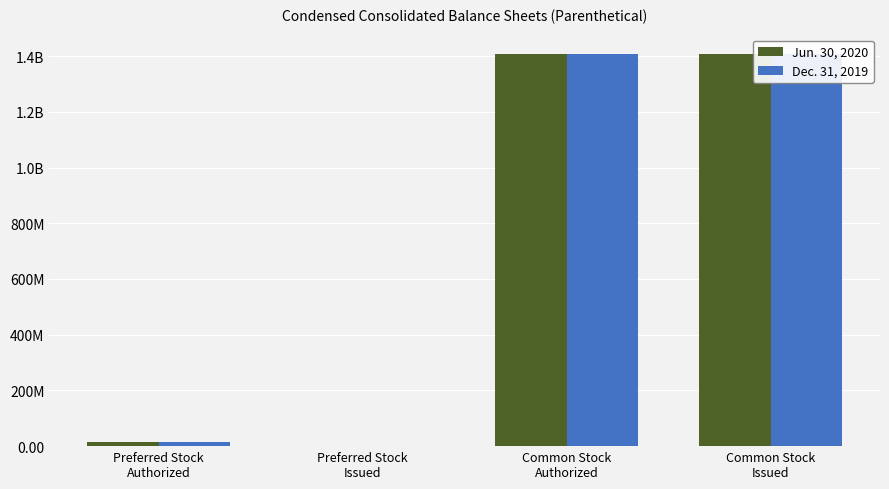

Which has a higher value, Preferred Stock
Issued or Common Stock
Issued?

Common Stock
Issued